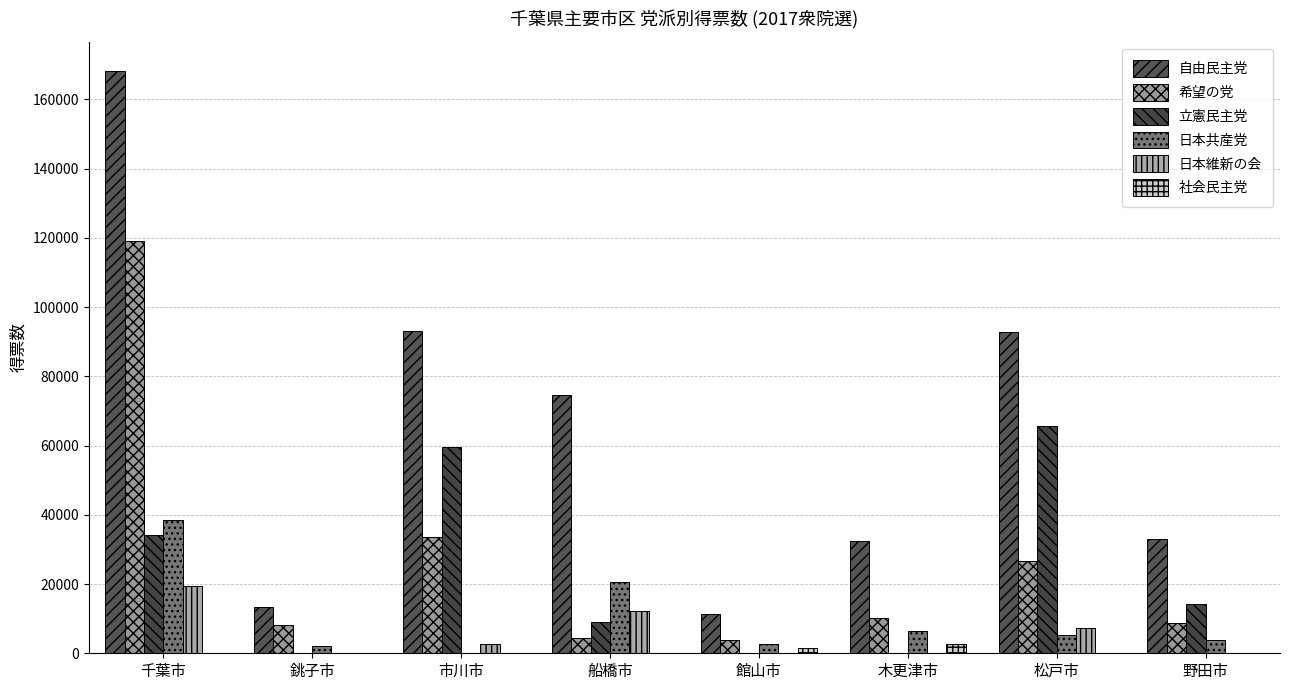

The 自由民主党 series shows 13420 at 銚子市. True or false?

True